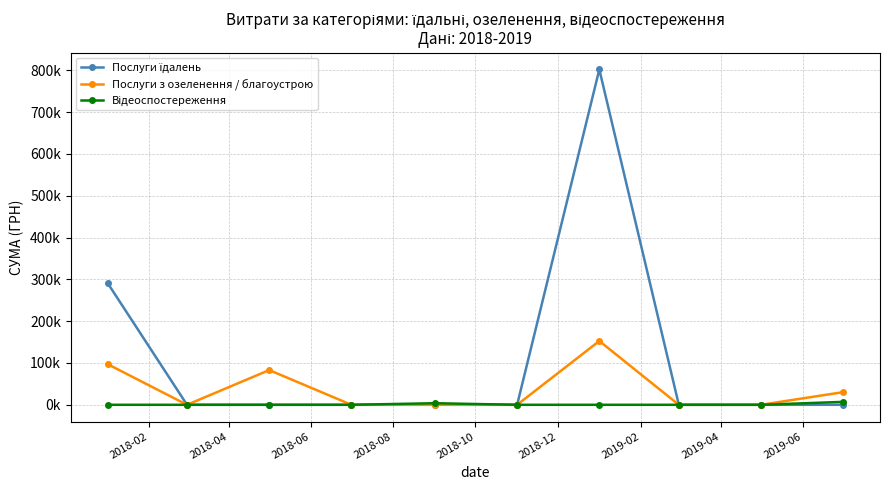

Does the chart have visible grid lines?

Yes